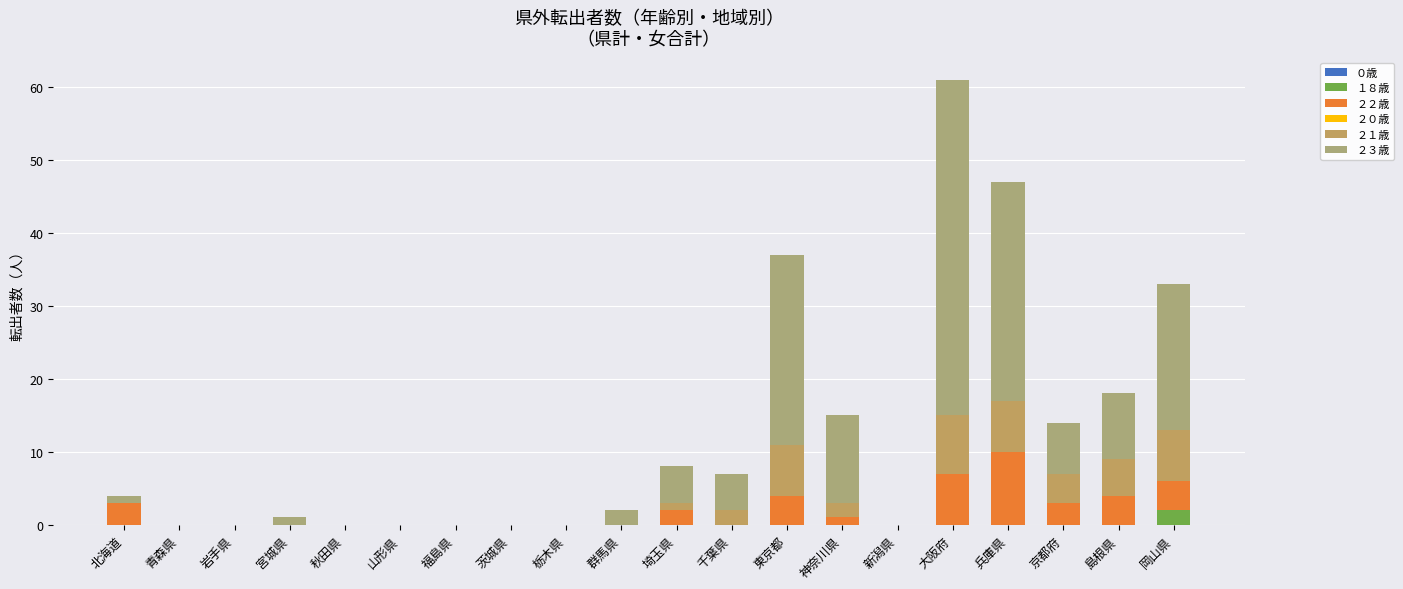

Are the bars grouped side by side (vs. stacked)?

No